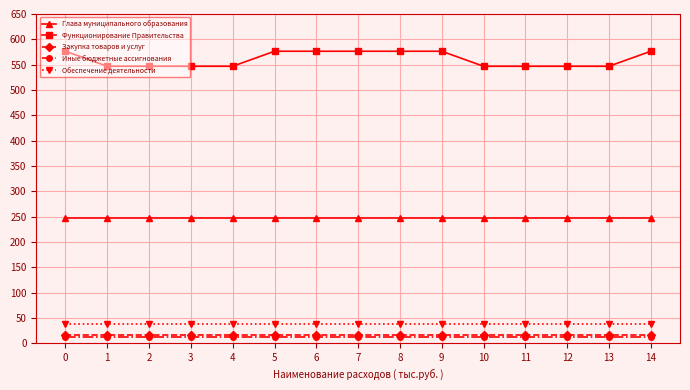

Reading left to right, what are all the values shown in this chart?

Глава муниципального образования: 0=248.3	1=248.3	2=248.3	3=248.3	4=248.3	5=248.3	6=248.3	7=248.3	8=248.3	9=248.3	10=248.3	11=248.3	12=248.3	13=248.3	14=248.3
Функционирование Правительства: 0=576.5	1=546.9	2=546.9	3=546.9	4=546.9	5=576.5	6=576.5	7=576.5	8=576.5	9=576.5	10=546.9	11=546.9	12=546.9	13=546.9	14=576.5
Закупка товаров и услуг: 0=17.6	1=17.6	2=17.6	3=17.6	4=17.6	5=17.6	6=17.6	7=17.6	8=17.6	9=17.6	10=17.6	11=17.6	12=17.6	13=17.6	14=17.6
Иные бюджетные ассигнования: 0=12.0	1=12.0	2=12.0	3=12.0	4=12.0	5=12.0	6=12.0	7=12.0	8=12.0	9=12.0	10=12.0	11=12.0	12=12.0	13=12.0	14=12.0
Обеспечение деятельности: 0=37.8	1=37.8	2=37.8	3=37.8	4=37.8	5=37.8	6=37.8	7=37.8	8=37.8	9=37.8	10=37.8	11=37.8	12=37.8	13=37.8	14=37.8